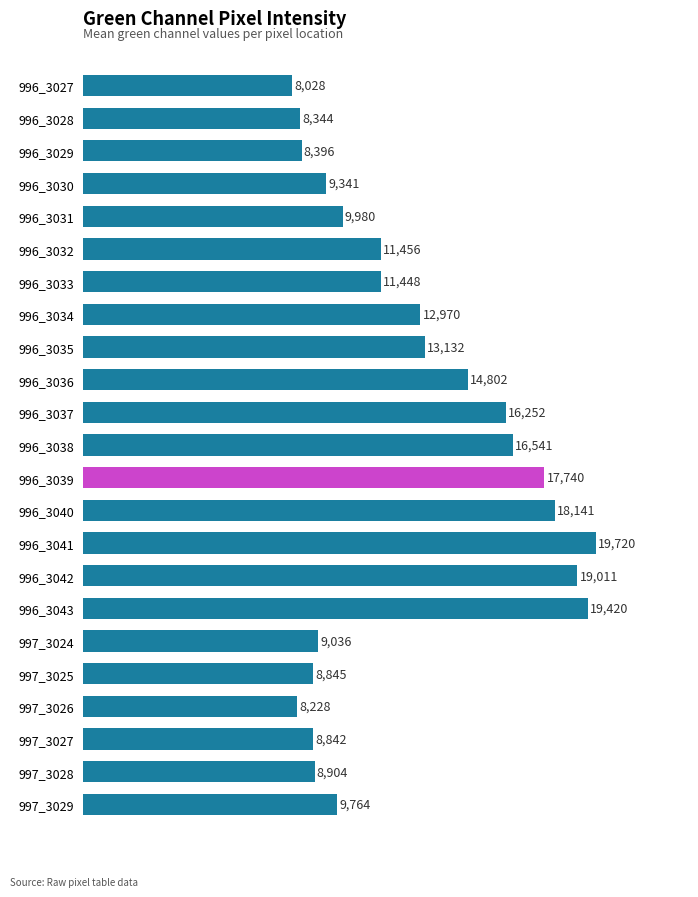

What is the difference between the maximum and second lowest values?

11492